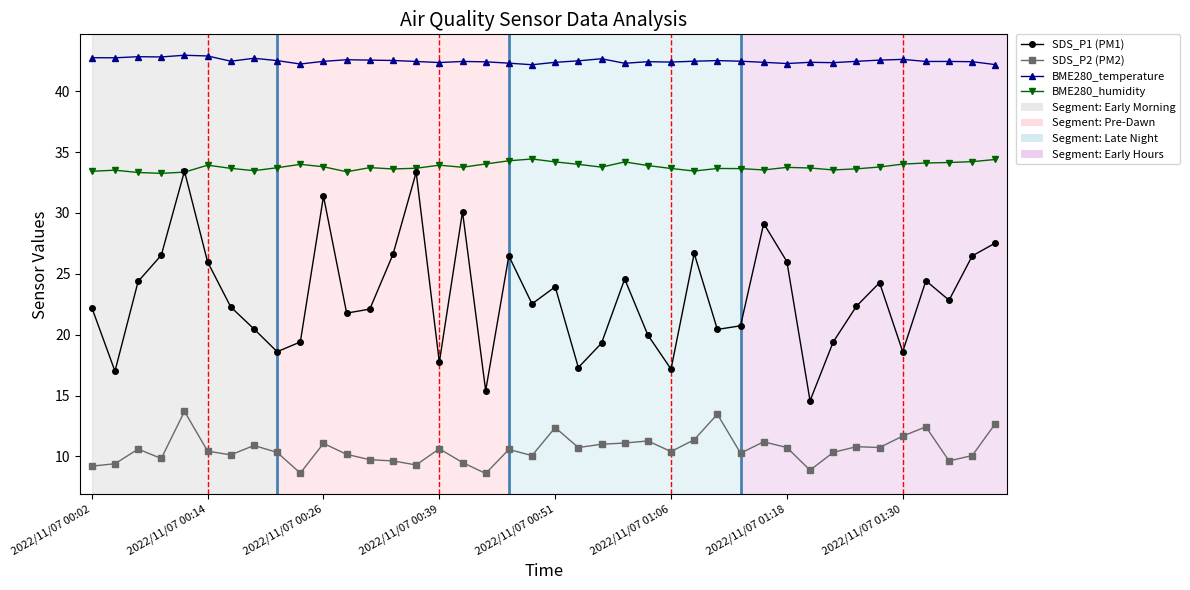

How many lines are shown in the chart?

4